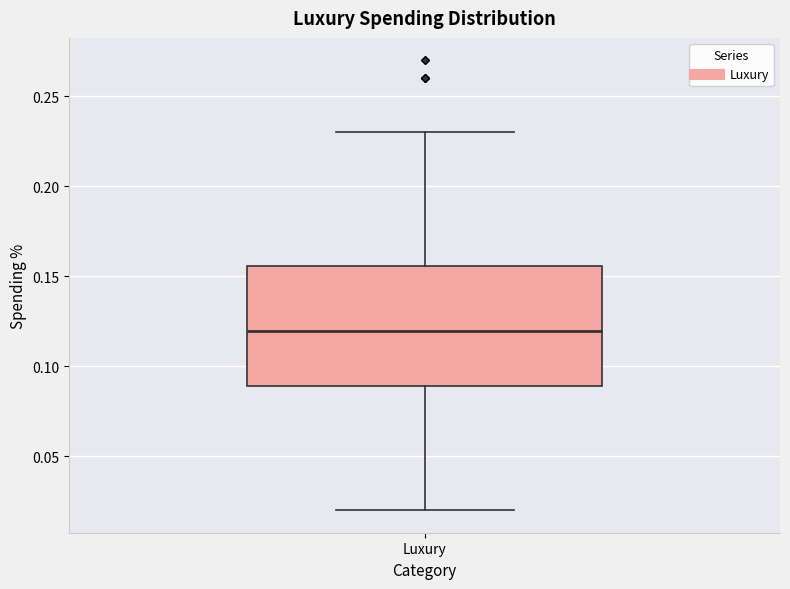

Transcribe this box plot: give where the median line is, the range the box spans, and where the two whiskers end, as read against the y-axis. The values are not printed on the chart, so give them approximately, as read against the axis.

median 0.120, box 0.090 to 0.155, whiskers 0.020 to 0.230